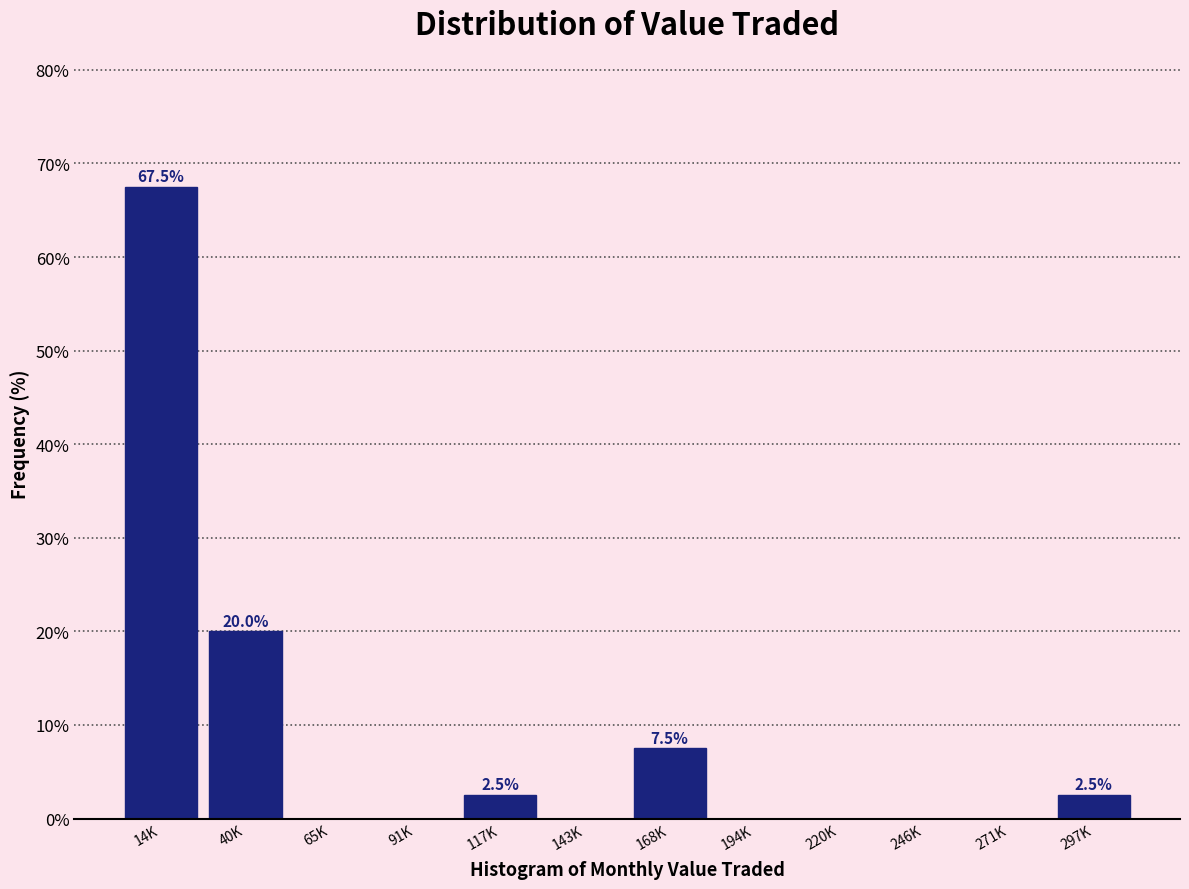

Reading left to right, list all the values displayed in this chart.

14K=67.5	40K=20.0	65K=0.0	91K=0.0	117K=2.5	143K=0.0	168K=7.5	194K=0.0	220K=0.0	246K=0.0	271K=0.0	297K=2.5